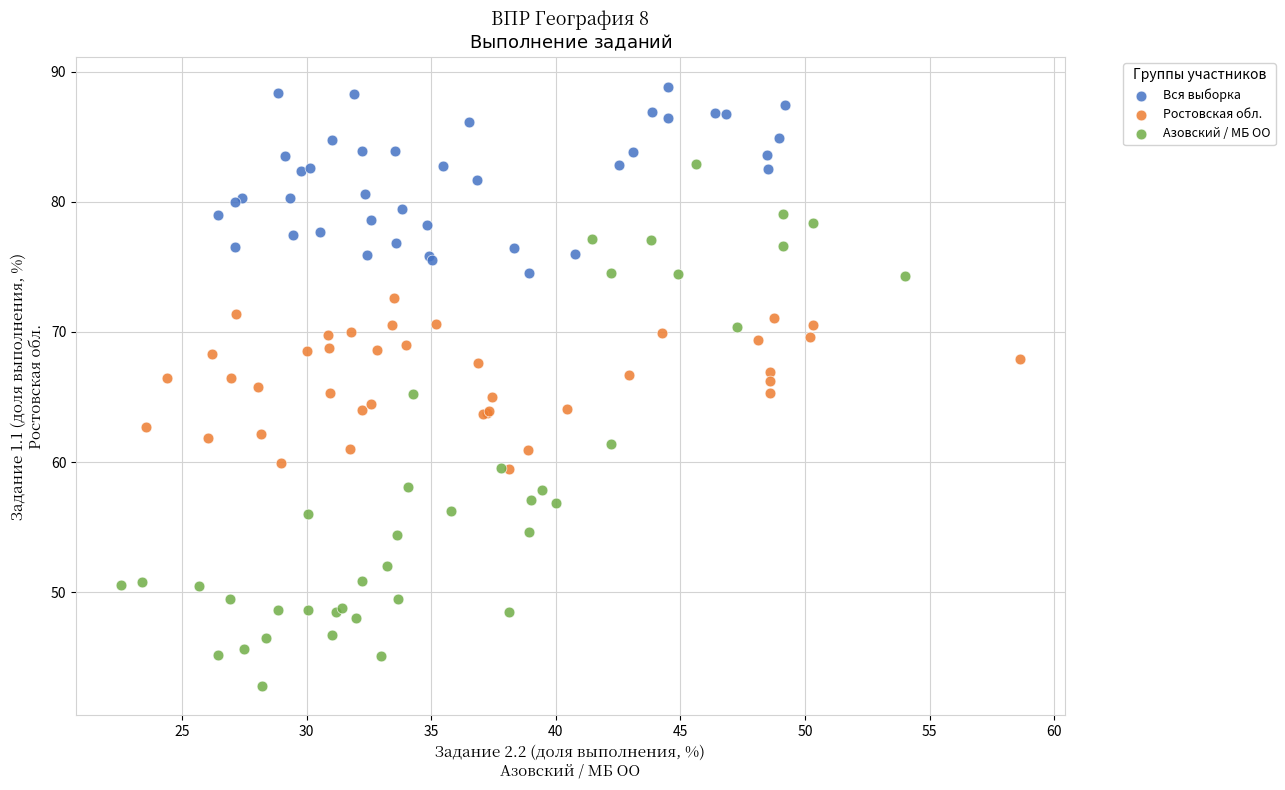

Which series has the widest spread of Y values?

Азовский / МБ ОО